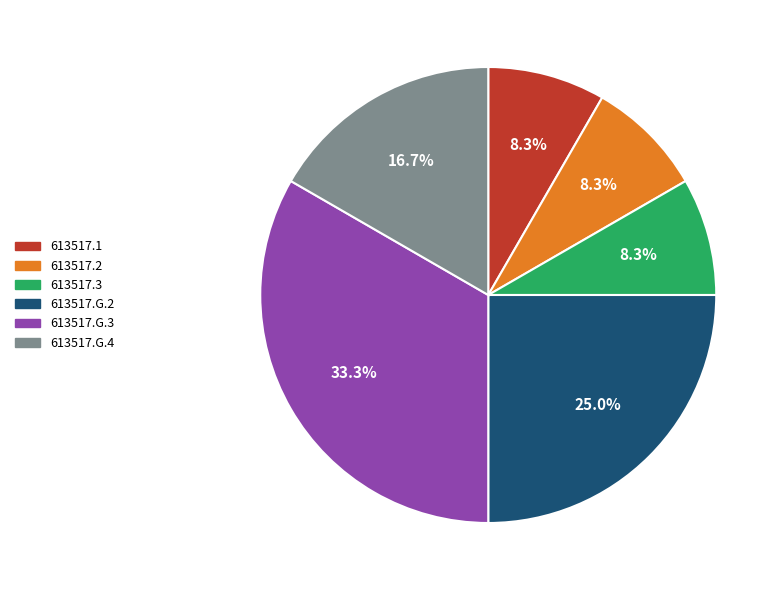

What portion of the pie excludes 613517.G.4?

83.3%